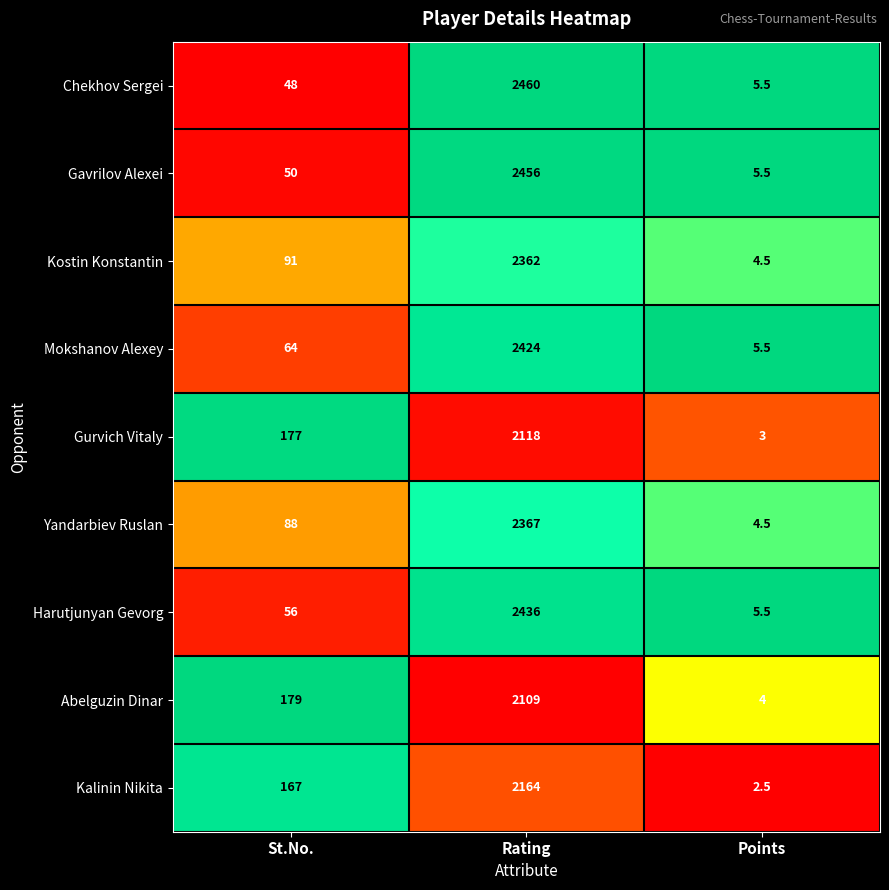

How many categories are shown in the chart?

3